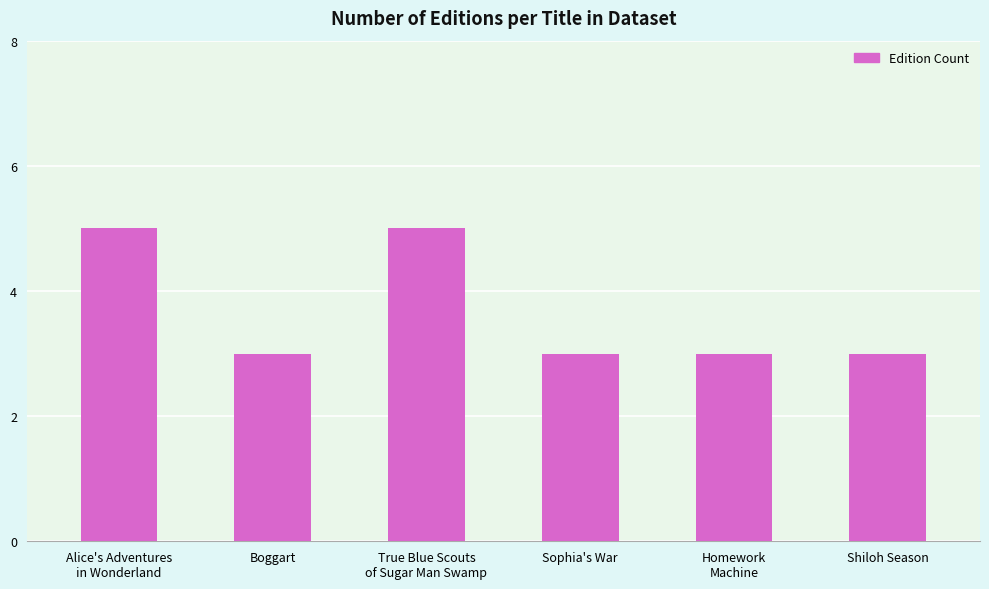

Reading left to right, what are all the values shown in this chart?

Alice's Adventures
in Wonderland=5	Boggart=3	True Blue Scouts
of Sugar Man Swamp=5	Sophia's War=3	Homework
Machine=3	Shiloh Season=3